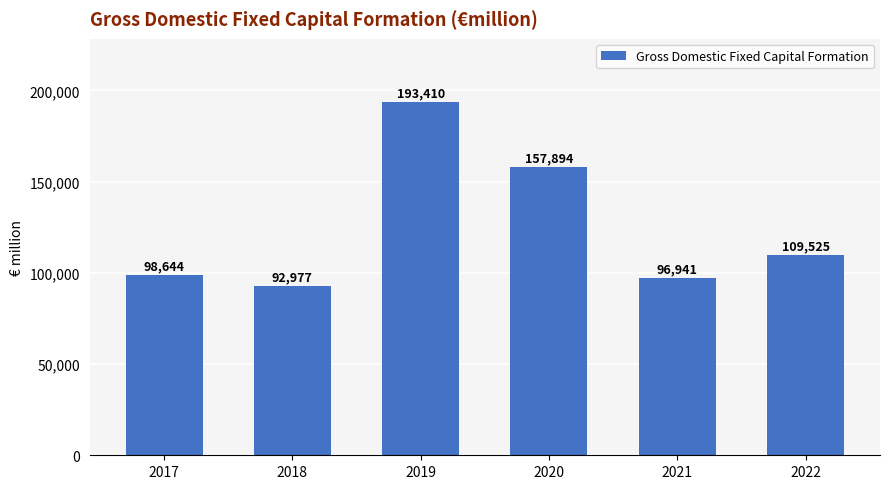

What is the sum of all values?

749391.3